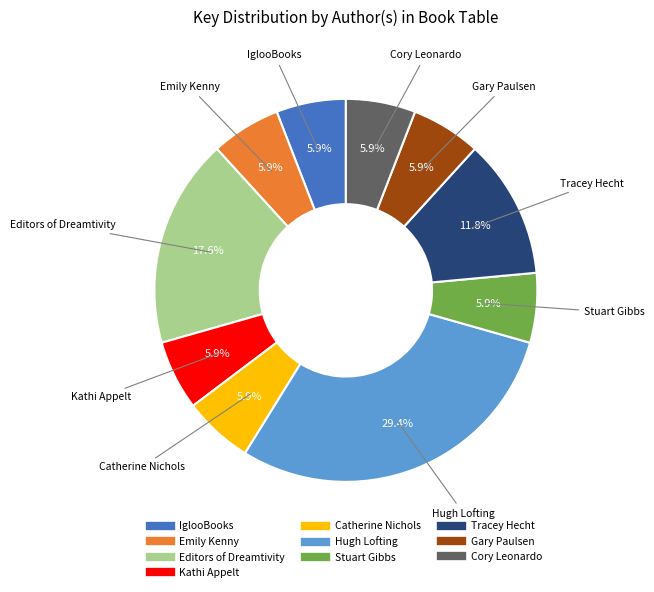

To the nearest percent, what is the average slice percentage?

10%